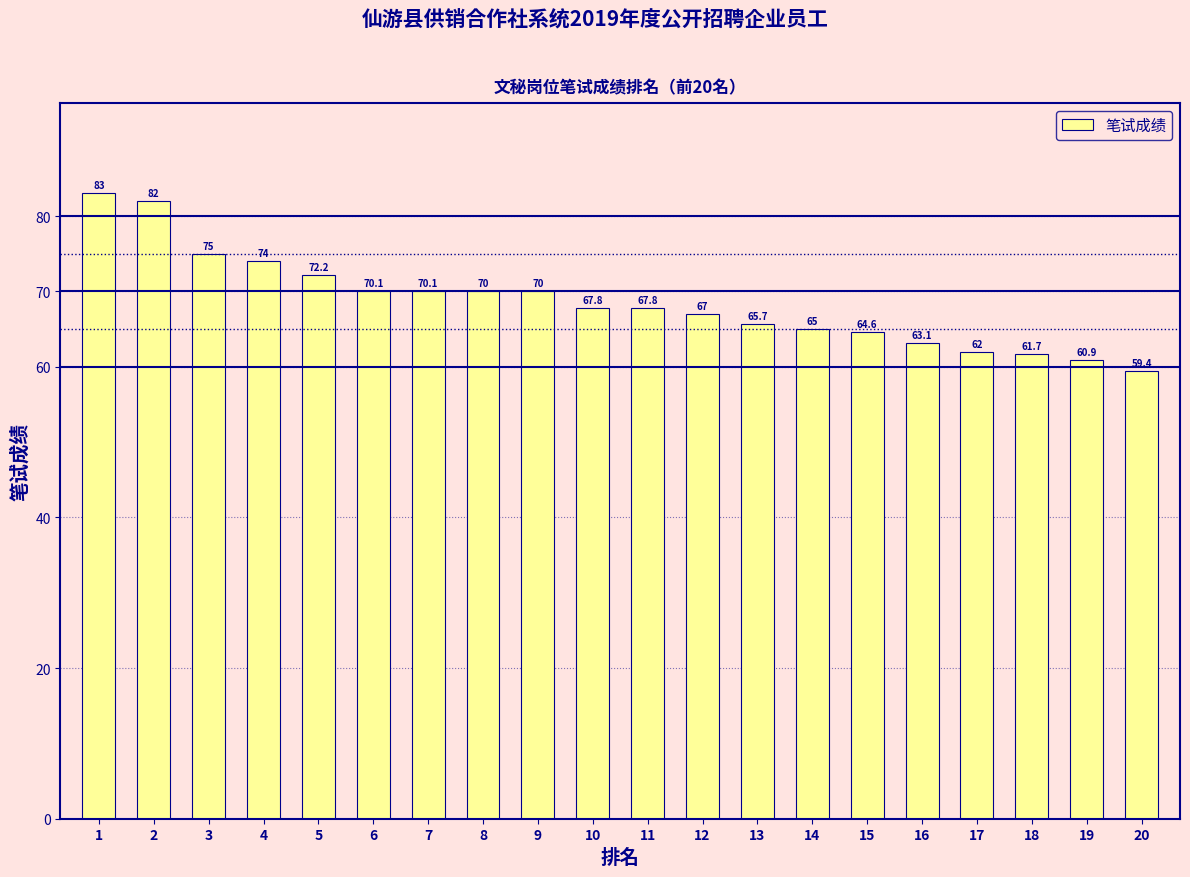

What is the sum of all values?

1371.4